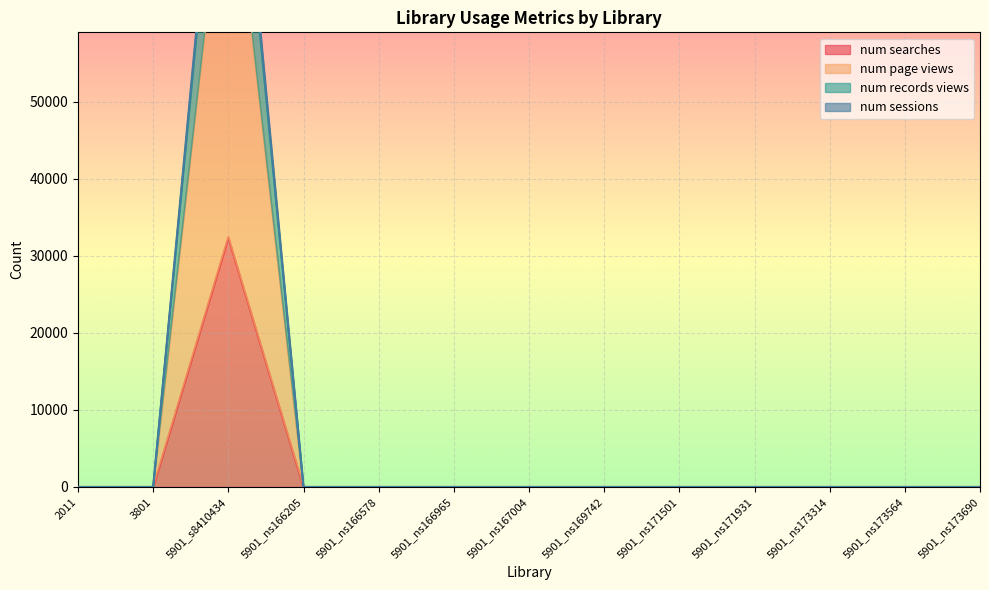

What is the label of the 10th point from the left?

5901_ns171931